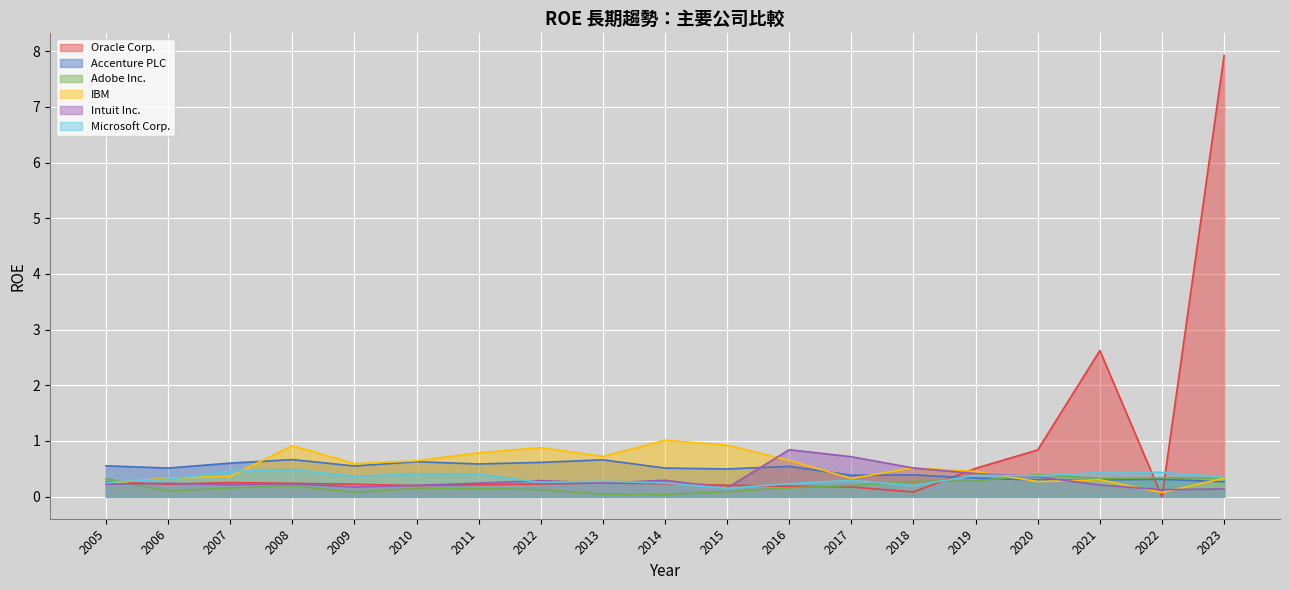

What is the greatest value displayed?

7.9